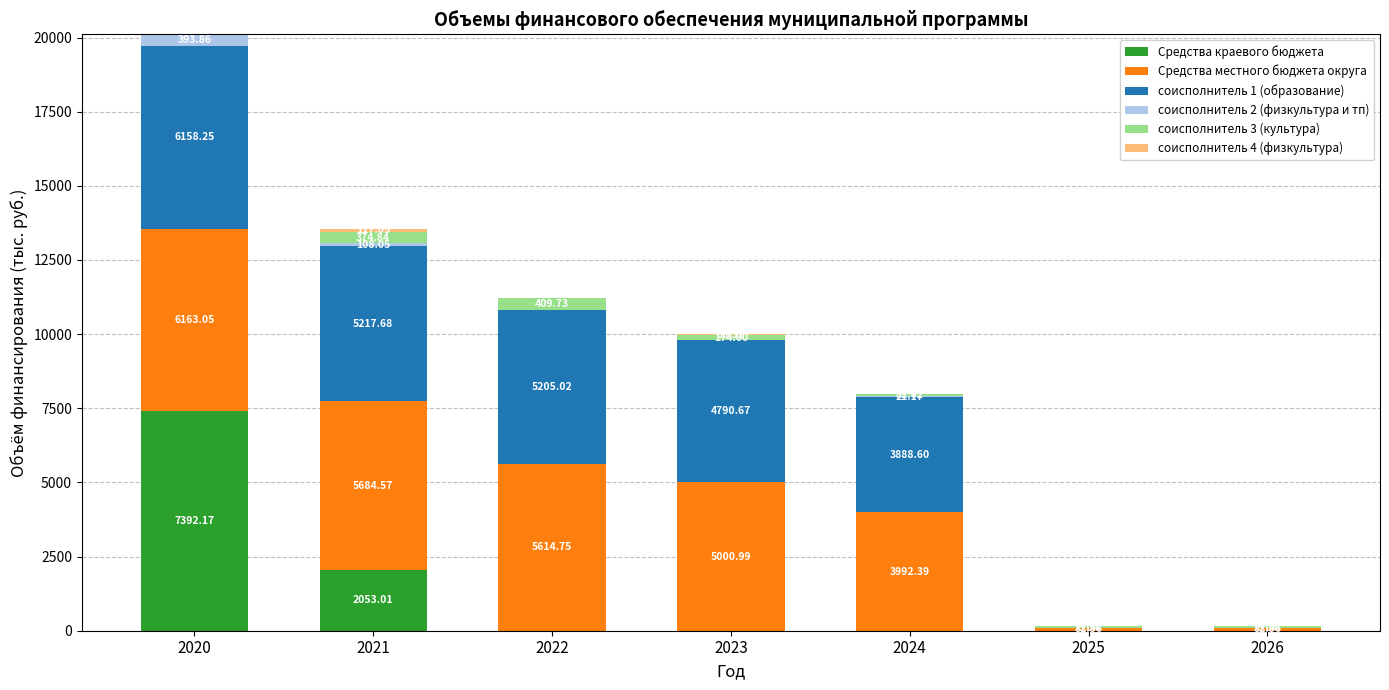

At which category is the sum across all series the highest?

2020